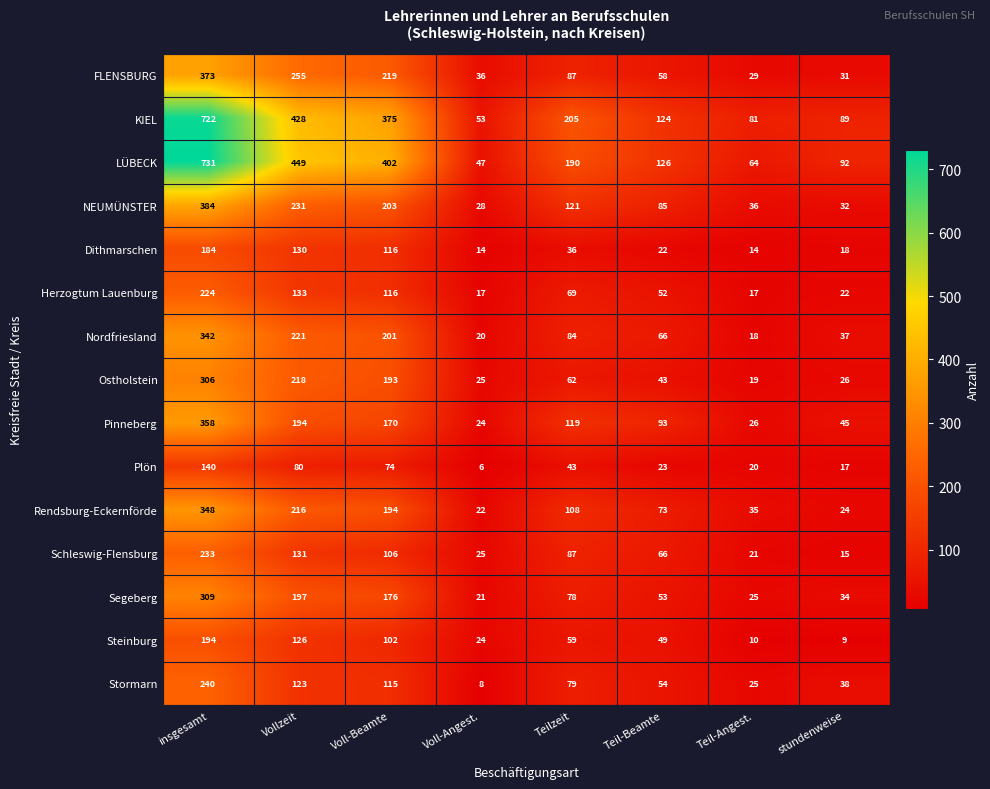

At which label is Steinburg closest to 101?

Voll-Beamte